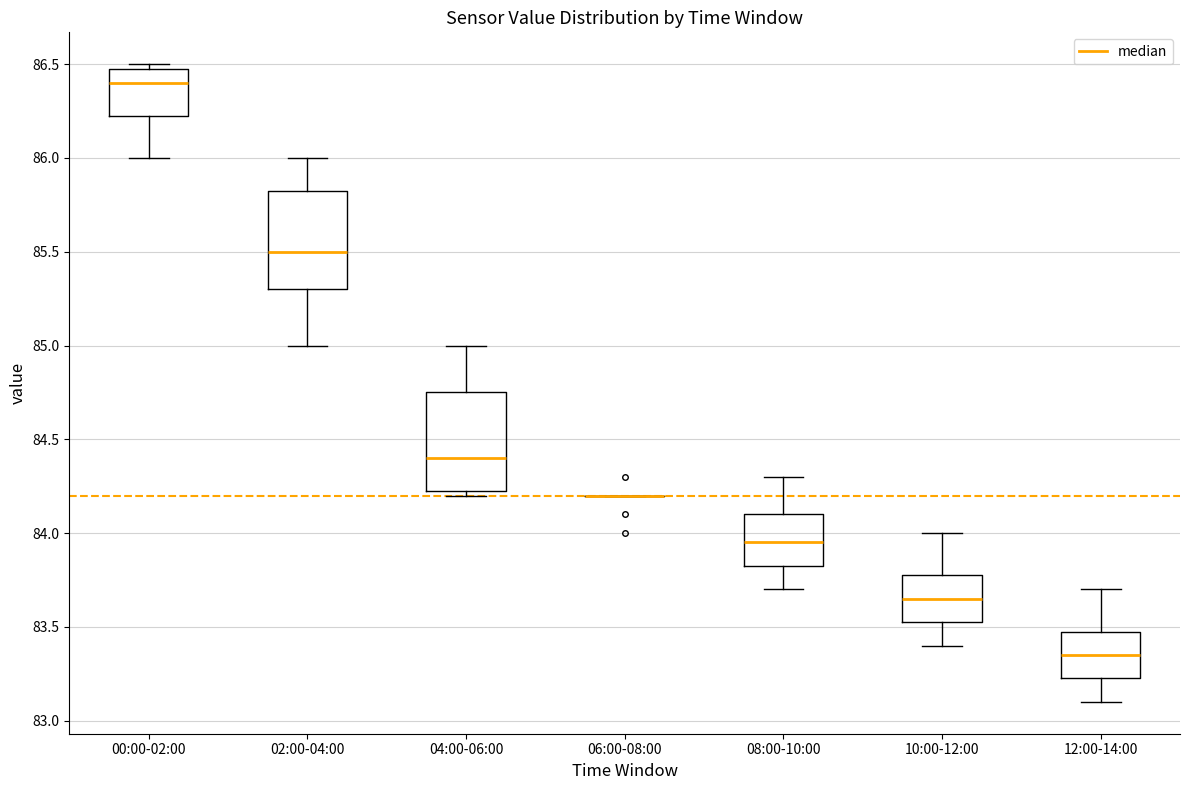

Reading left to right, read every box against the y-axis: the position of its median line, the range the box covers, and the ends of its whiskers. The values are not printed on the chart, so give them approximately, as read against the axis.

00:00-02:00: median 86.40, box 86.25 to 86.50, whiskers 86.00 to 86.50 (just above the box's upper edge)
02:00-04:00: median 85.50, box 85.30 to 85.85, whiskers 85.00 to 86.00
04:00-06:00: median 84.40, box 84.25 to 84.75, whiskers 84.20 to 85.00
06:00-08:00: box collapsed to a line at 84.20, whiskers 84.20 to 84.20
08:00-10:00: median 83.95, box 83.85 to 84.10, whiskers 83.70 to 84.30
10:00-12:00: median 83.65, box 83.55 to 83.80, whiskers 83.40 to 84.00
12:00-14:00: median 83.35, box 83.25 to 83.50, whiskers 83.10 to 83.70